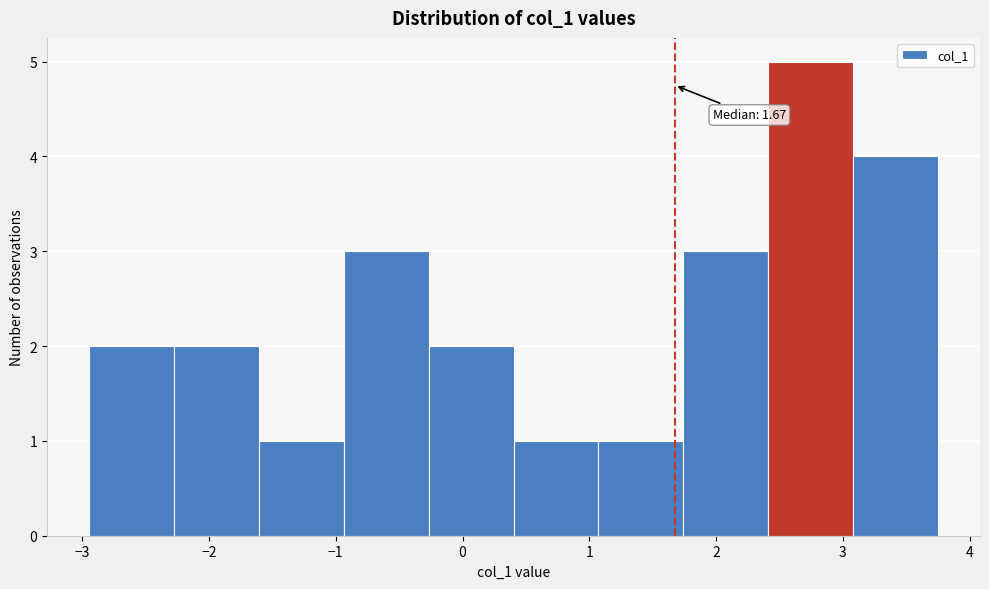

Which range on the x-axis has the tallest bar?

2.4 to 3.1